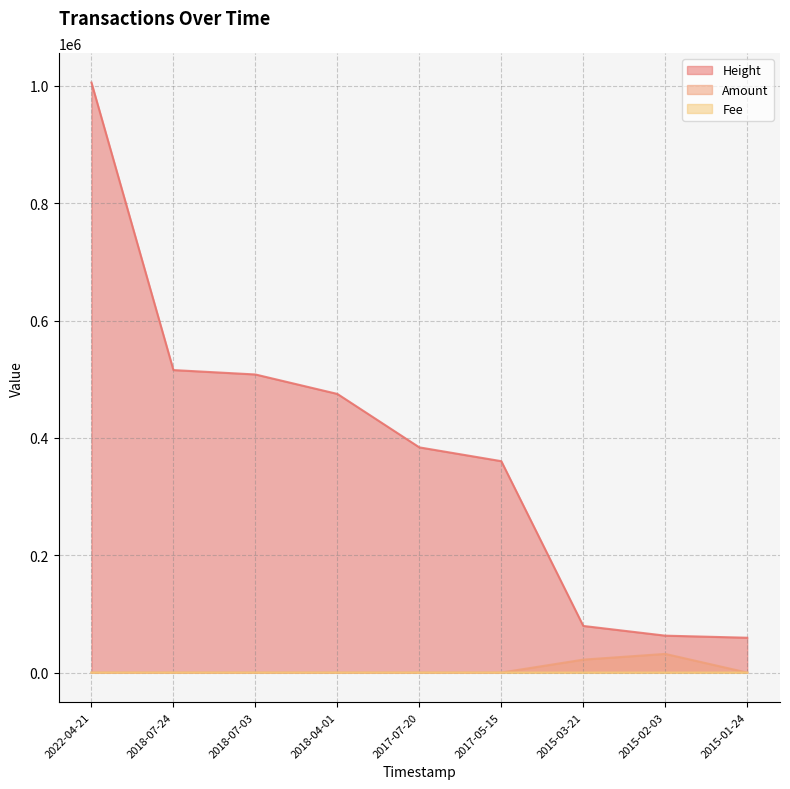

What is the greatest value displayed?

1005560.0